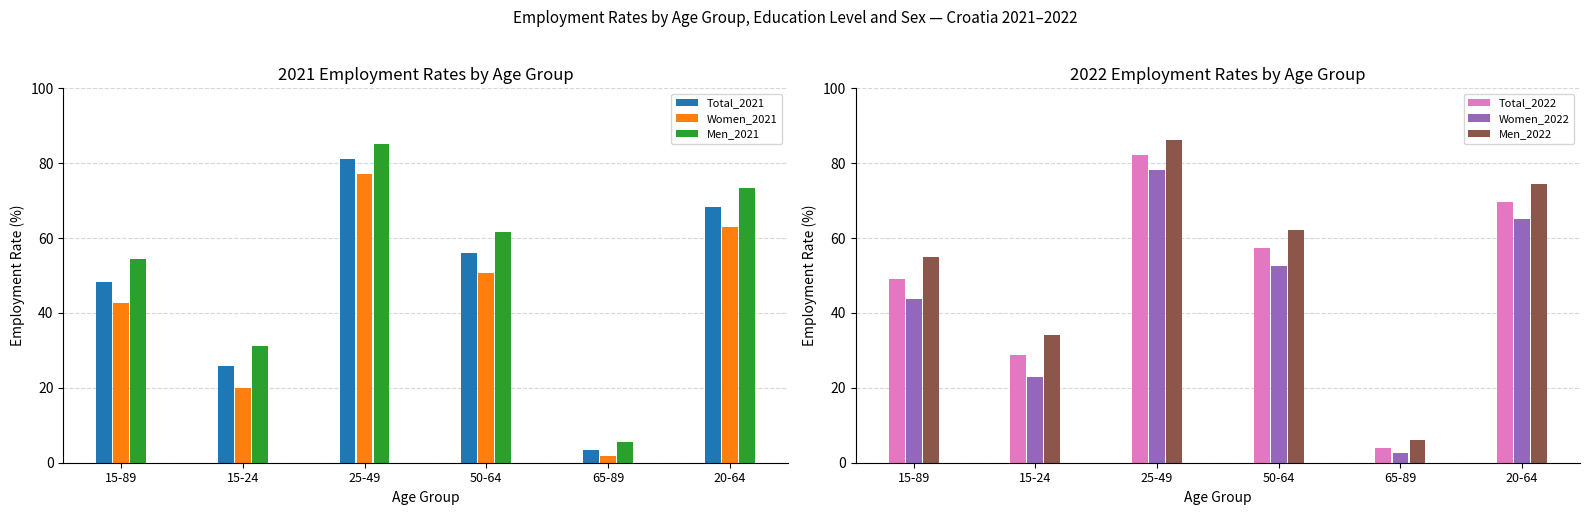

What is the label of the 1st bar from the right?

20-64